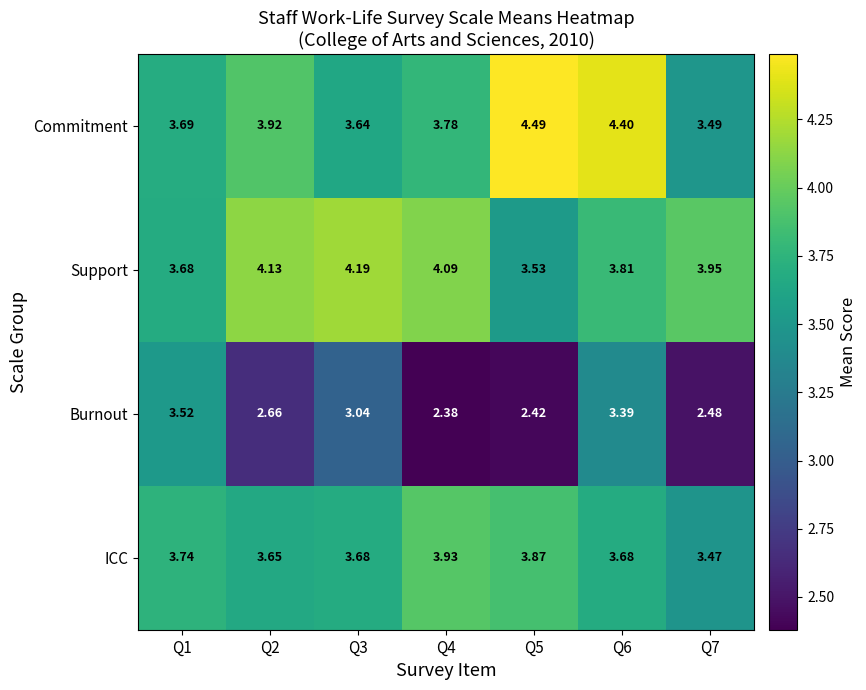

Which series changed the most between Q4 and Q7?

ICC